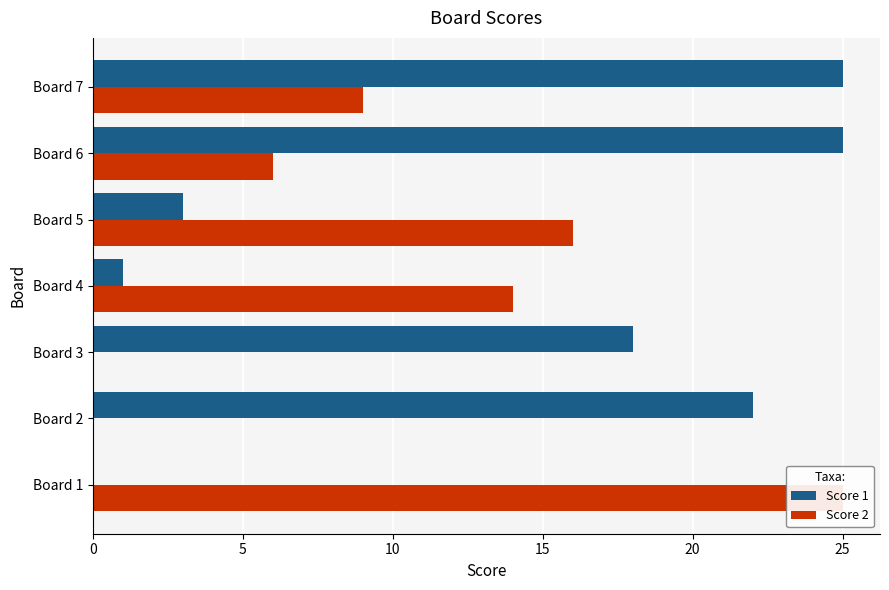

How many values in the Score 1 series exceed 18?

3